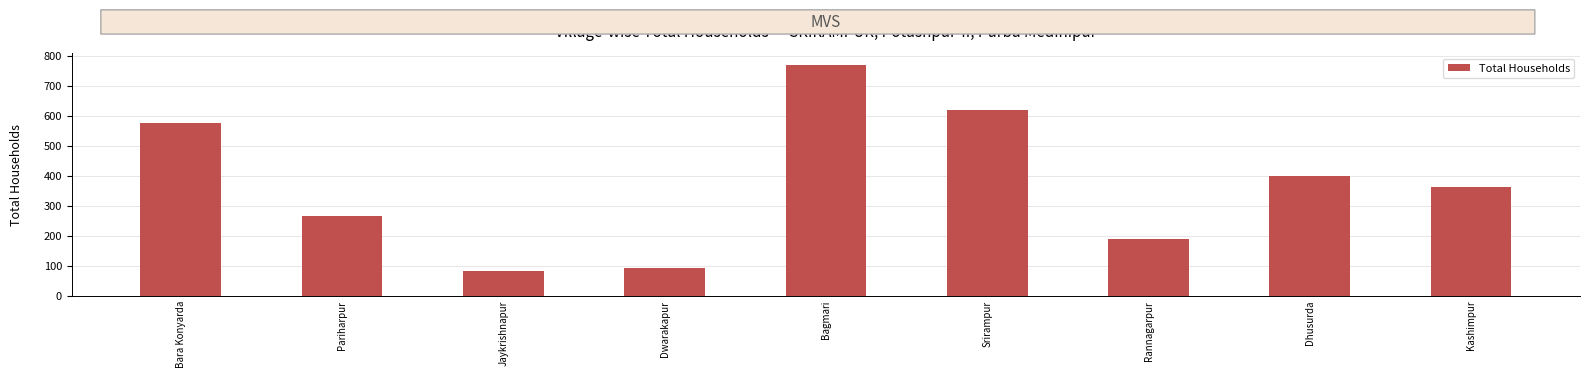

Reading left to right, what are all the values shown in this chart?

Bara Konyarda=576	Pariharpur=265	Jaykrishnapur=83	Dwarakapur=93	Bagmari=771	Srirampur=620	Rannagarpur=190	Dhusurda=399	Kashimpur=363